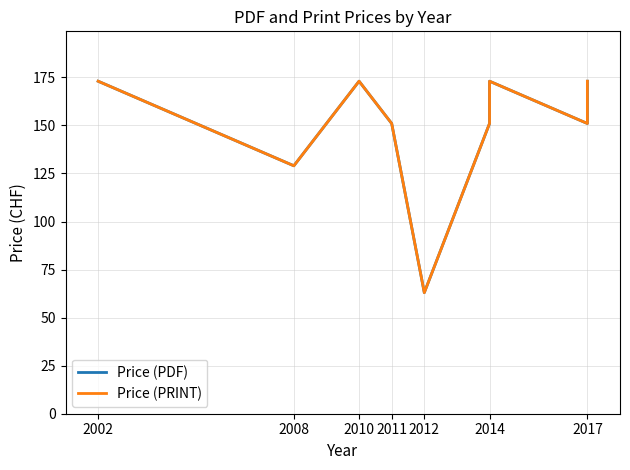

Between 2008 and 2011, which series saw the biggest shift?

Price (PDF)